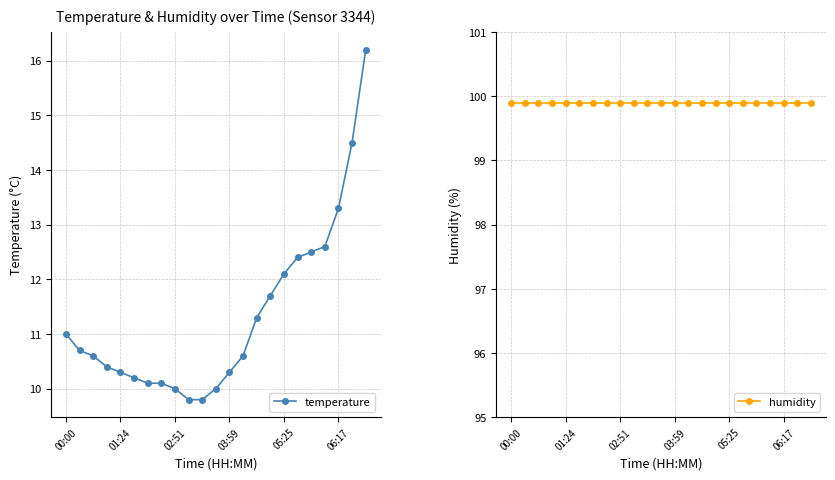

How many data points in temperature are above 10?

19